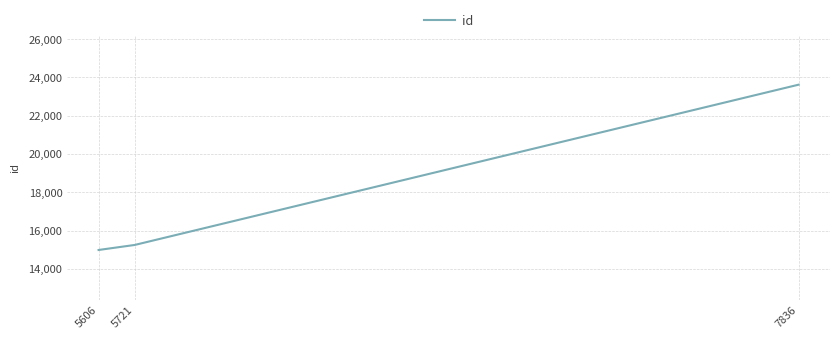

Does the chart display data point markers on the line(s)?

No